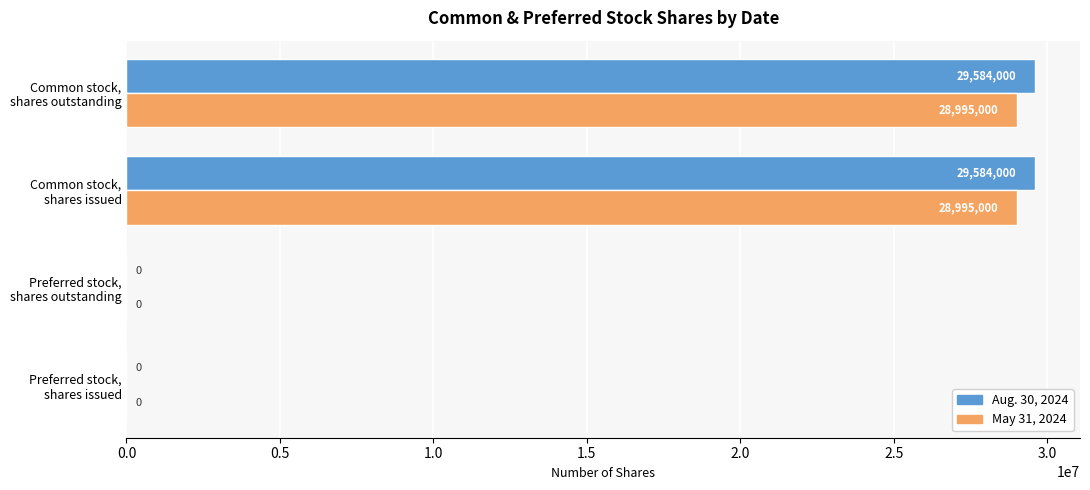

What is the sum of all Aug. 30, 2024 values?

59168000